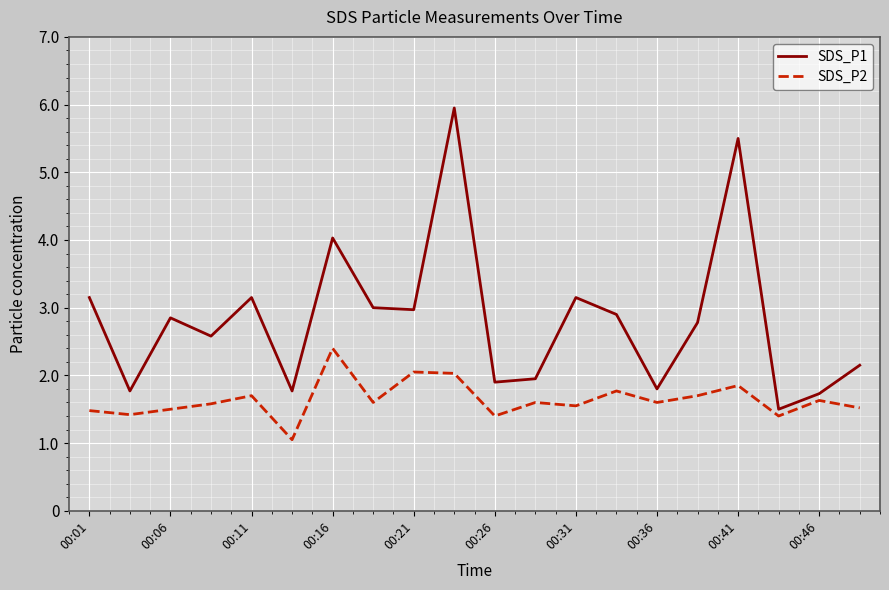

Which series has the largest range (max minus min)?

SDS_P1